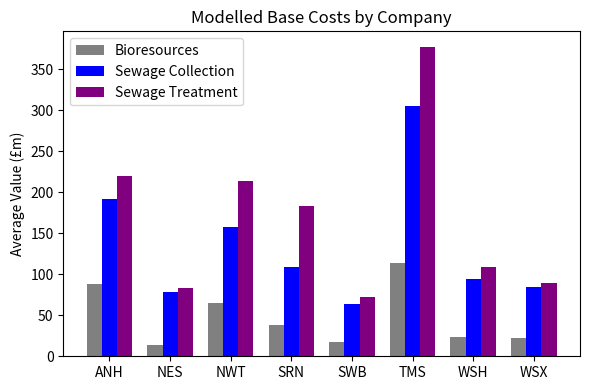

Where is Sewage Collection nearest to the value 184?

ANH